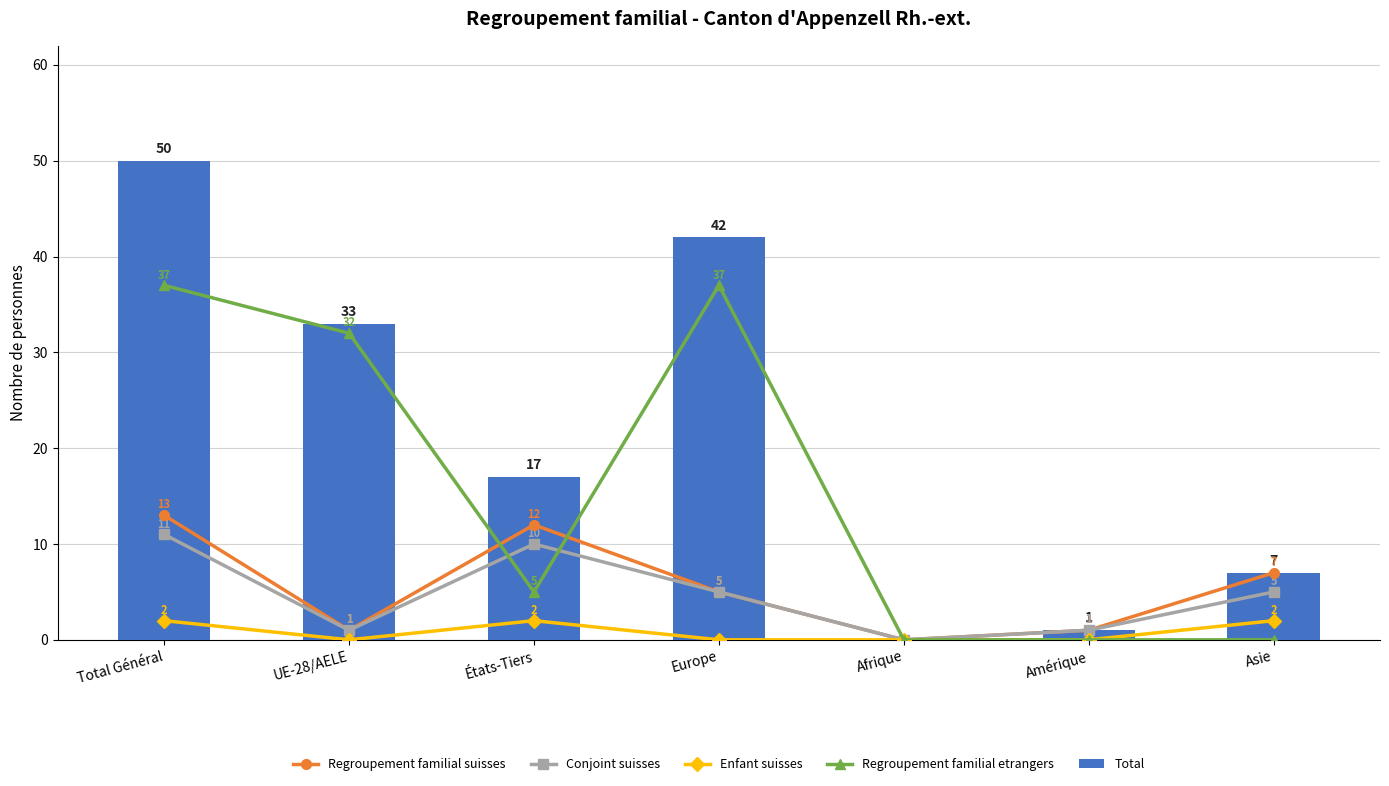

Which has a higher value, États-Tiers or Asie?

États-Tiers